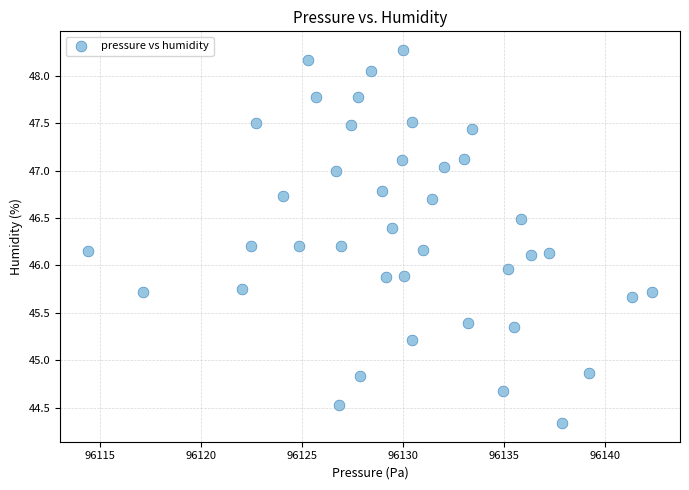

What is the range of Y values (max minus min)?

3.9